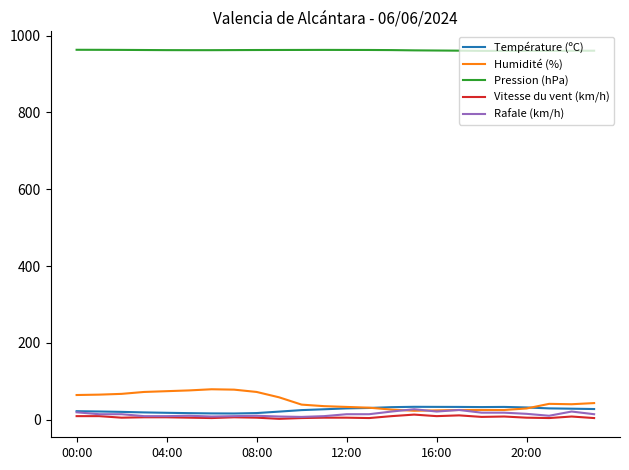

What are all the series names shown in the legend?

Température (ºC), Humidité (%), Pression (hPa), Vitesse du vent (km/h), Rafale (km/h)